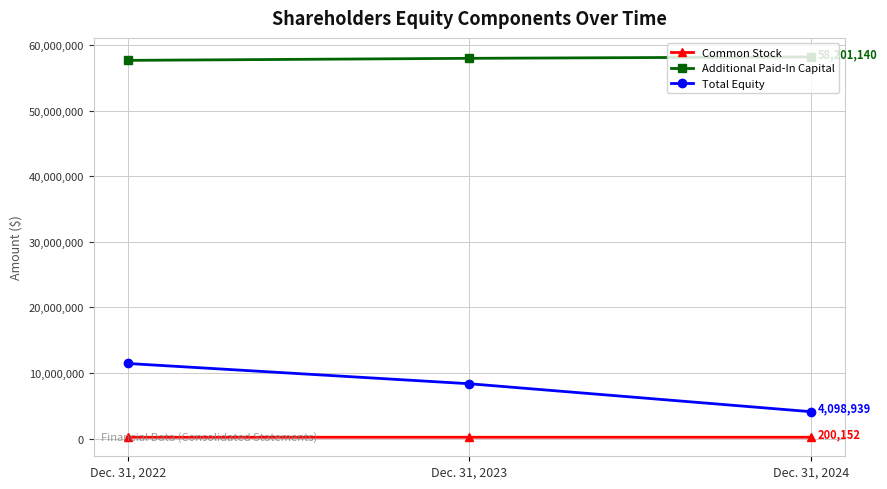

What is the greatest value displayed?

58201140